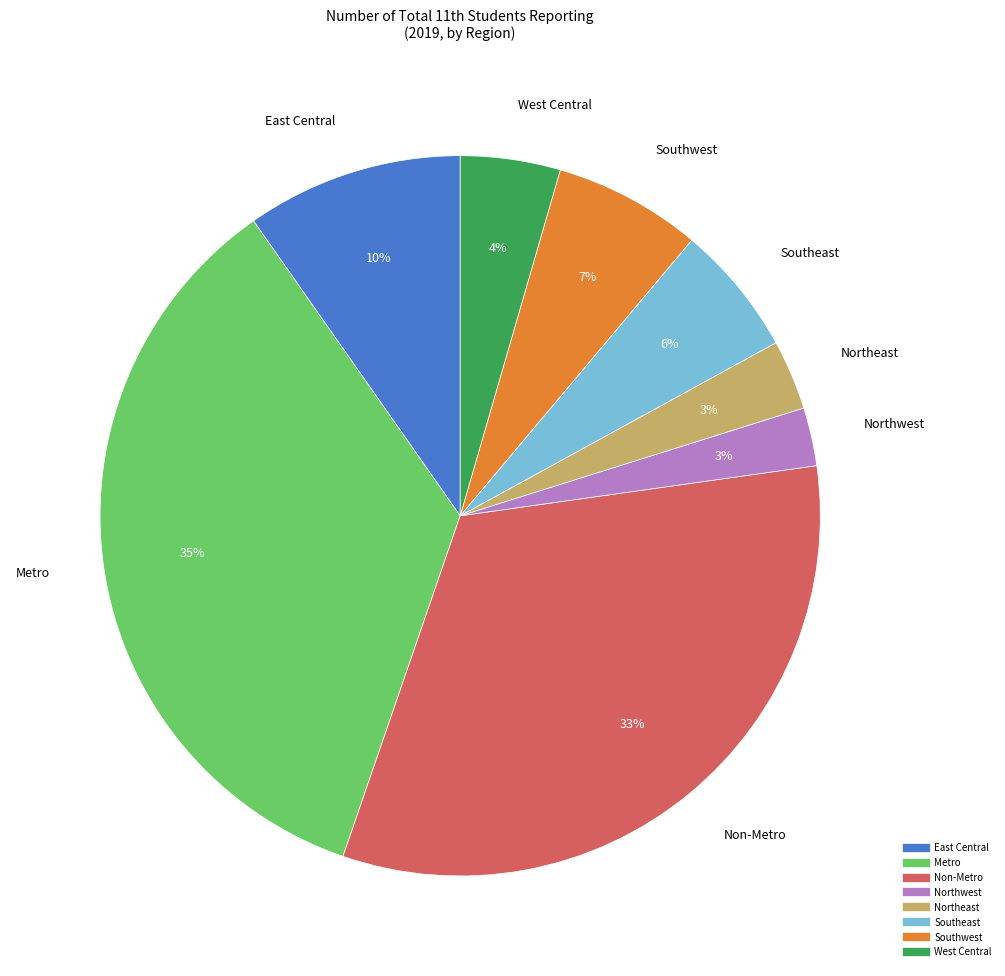

To the nearest percent, what portion does Southwest represent?

7%